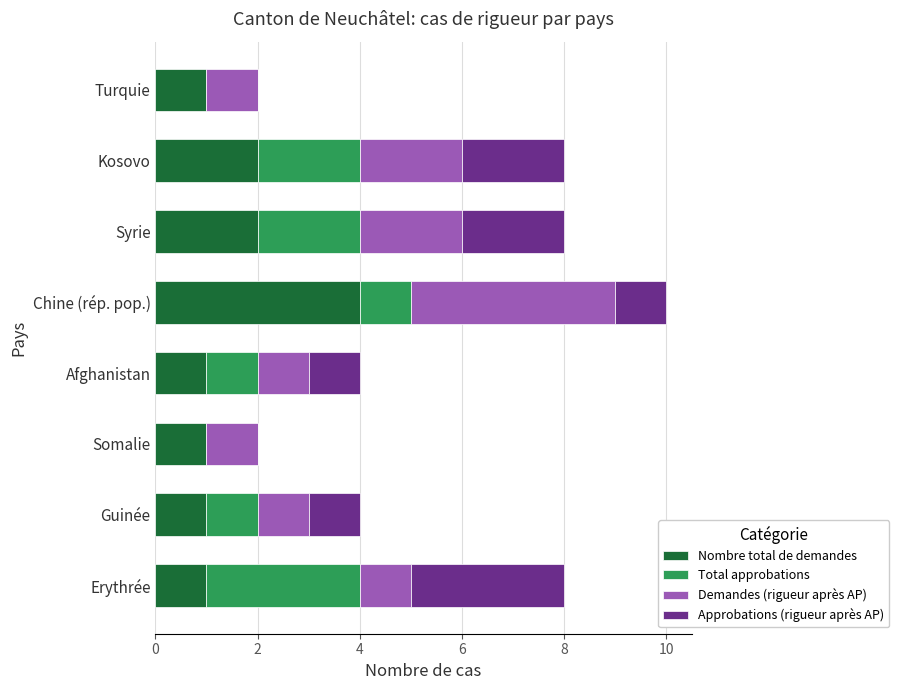

The Nombre total de demandes series shows 1 at Erythrée. True or false?

True